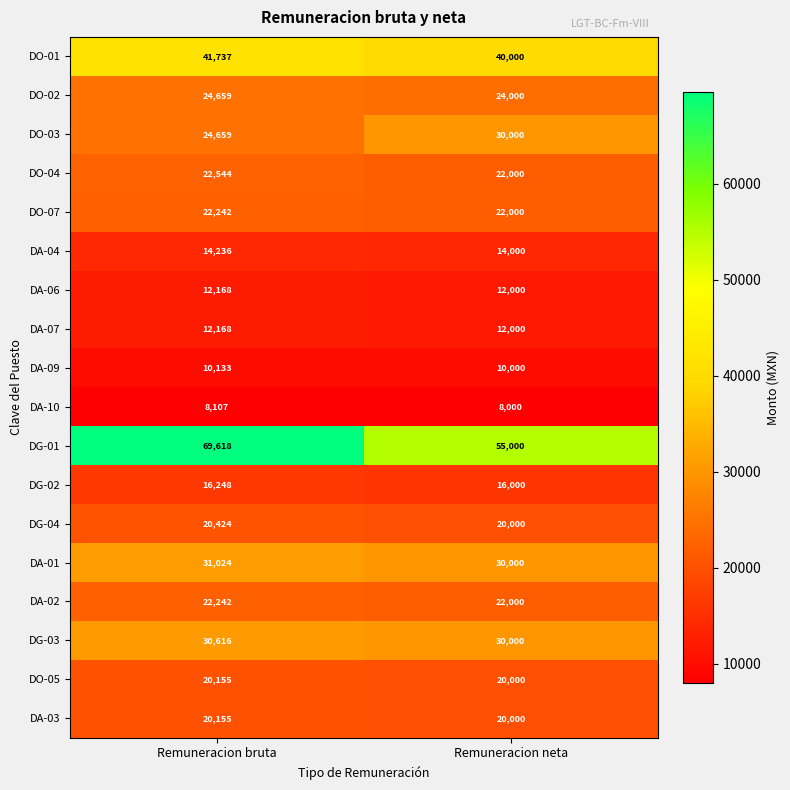

What is the approximate value of DA-02 at Remuneracion neta, to the nearest 50?

22000